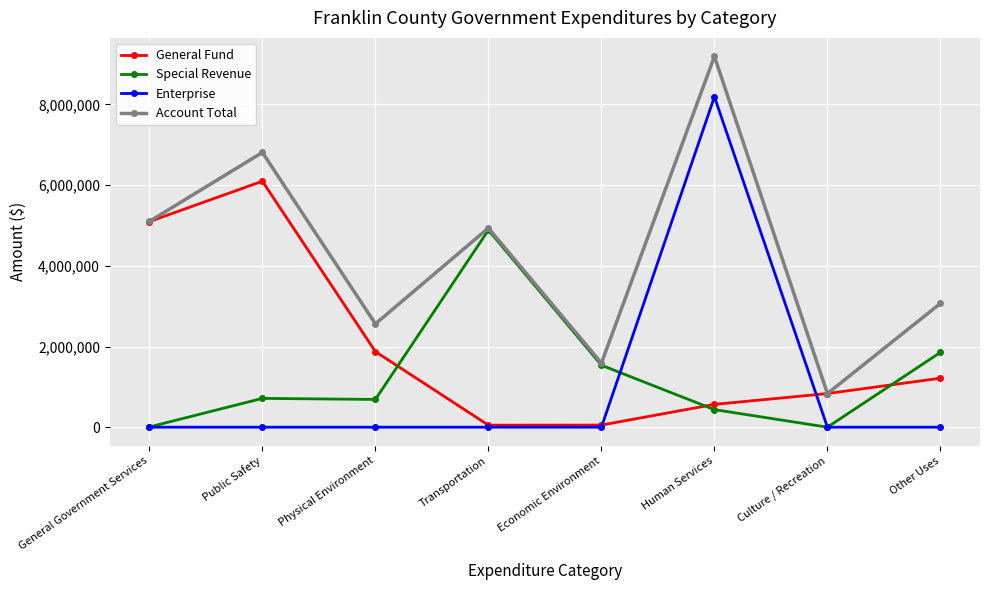

Count the number of data series in this chart.

4